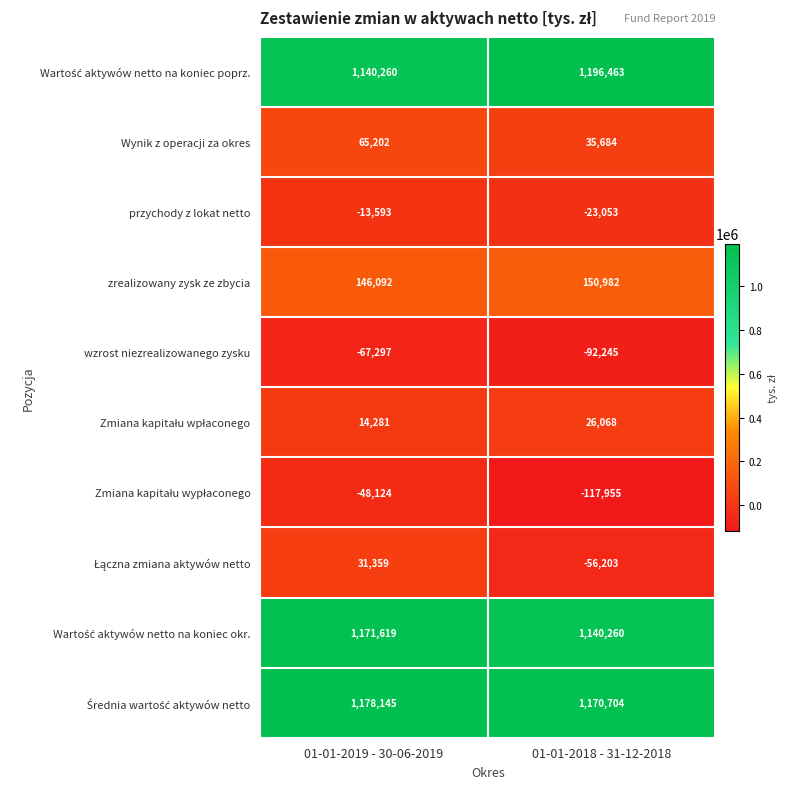

At which label is przychody z lokat netto closest to -18323?

01-01-2019 - 30-06-2019